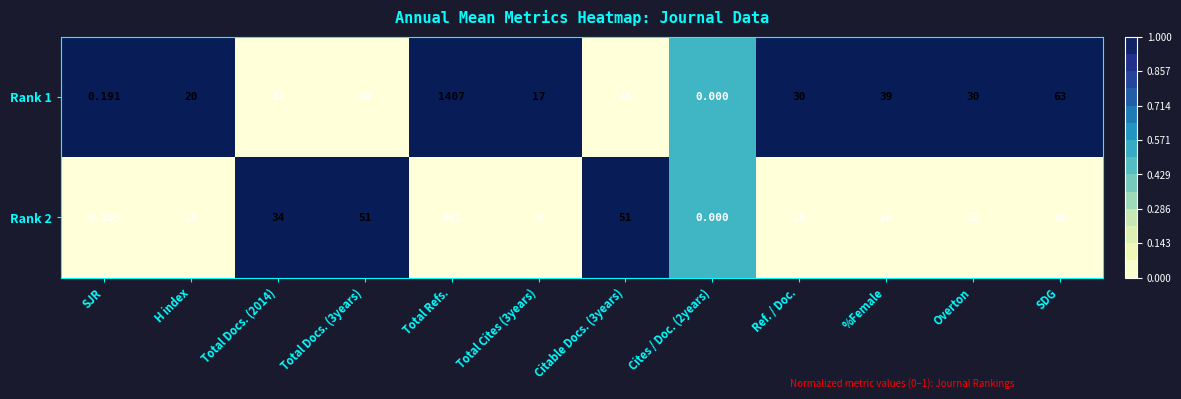

How many categories are shown in the chart?

12